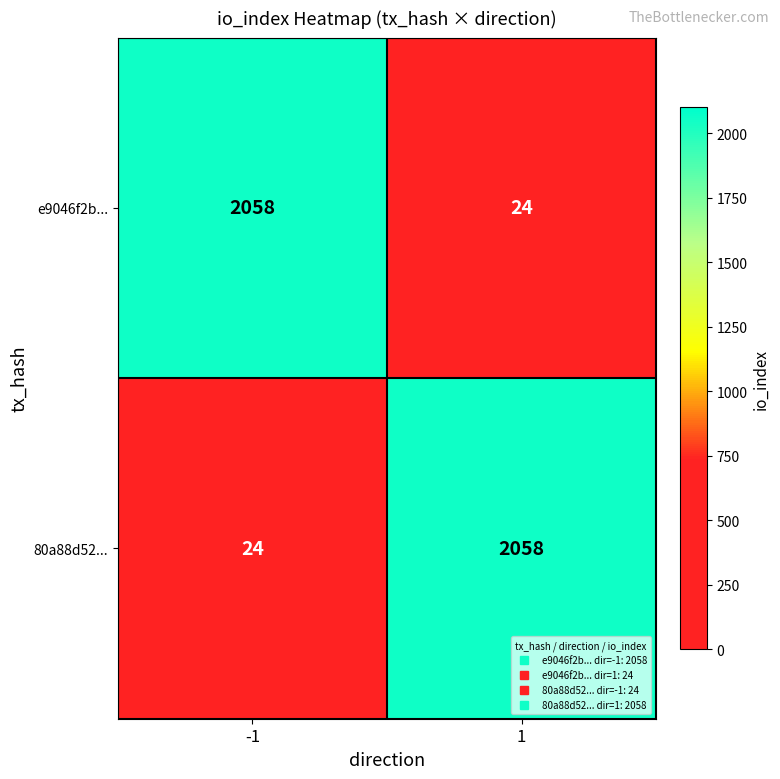

How many categories are shown in the chart?

2